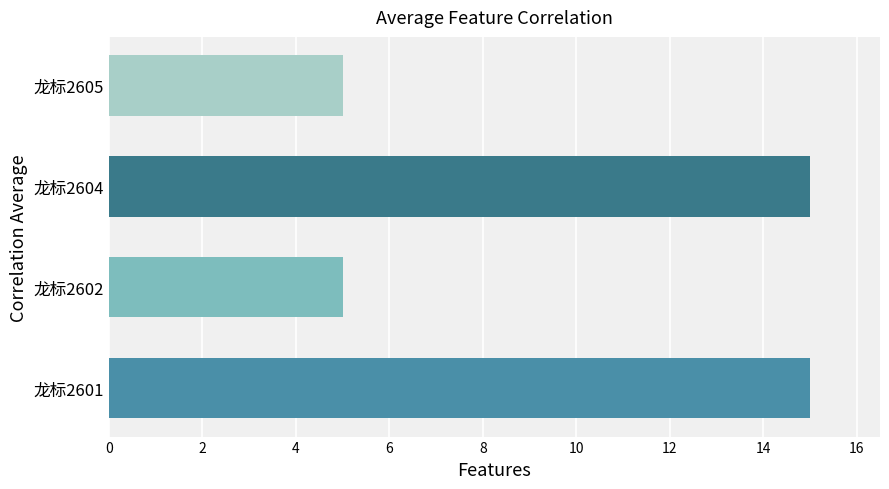

Between 龙标2602 and 龙标2601, which is larger?

龙标2601